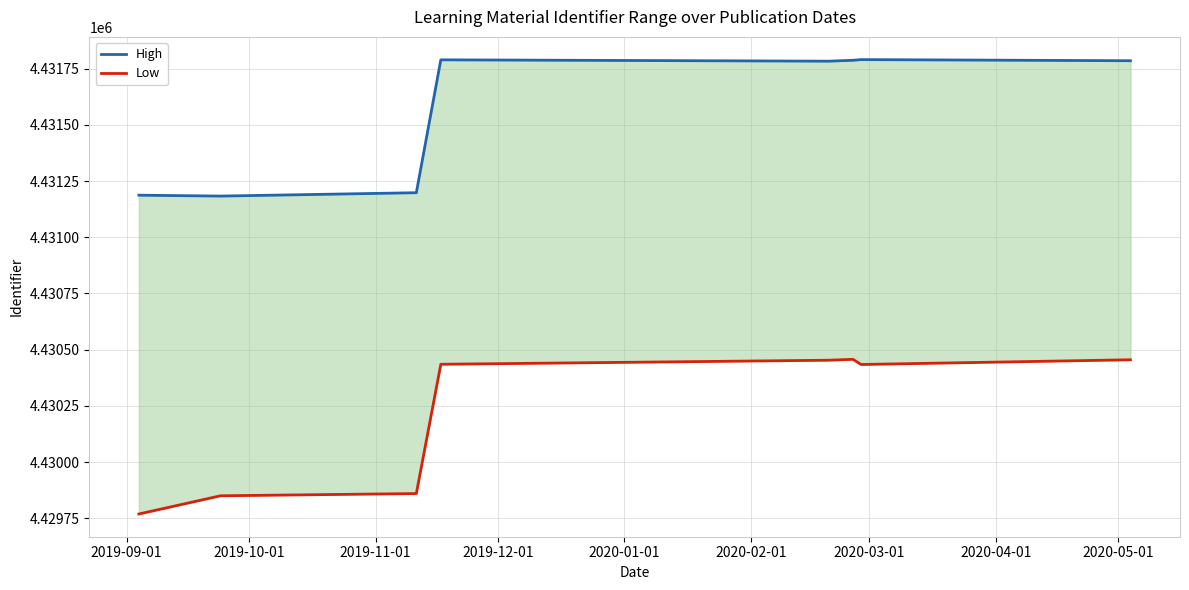

Where is Low nearest to the value 4430113?

2019-11-01